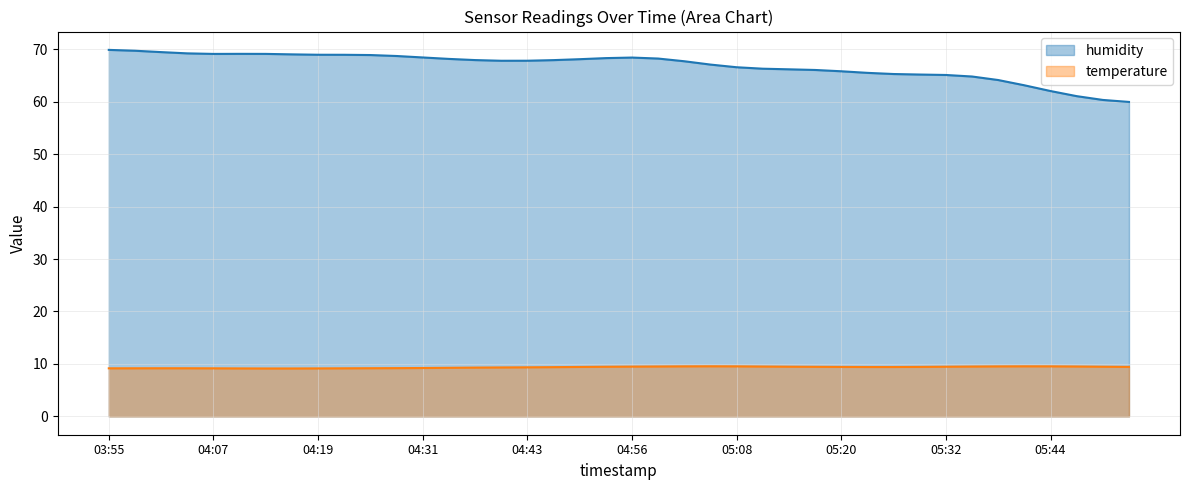

Rank the categories by value from lowest to highest.

05:54, 05:51, 05:48, 05:44, 05:41, 05:38, 05:35, 05:32, 05:29, 05:26, 05:23, 05:20, 05:17, 05:14, 05:11, 05:08, 05:05, 05:02, 04:40, 04:43, 04:46, 04:37, 04:50, 04:34, 04:59, 04:53, 04:56, 04:31, 04:28, 04:25, 04:22, 04:19, 04:16, 04:07, 04:13, 04:10, 04:04, 04:01, 03:58, 03:55